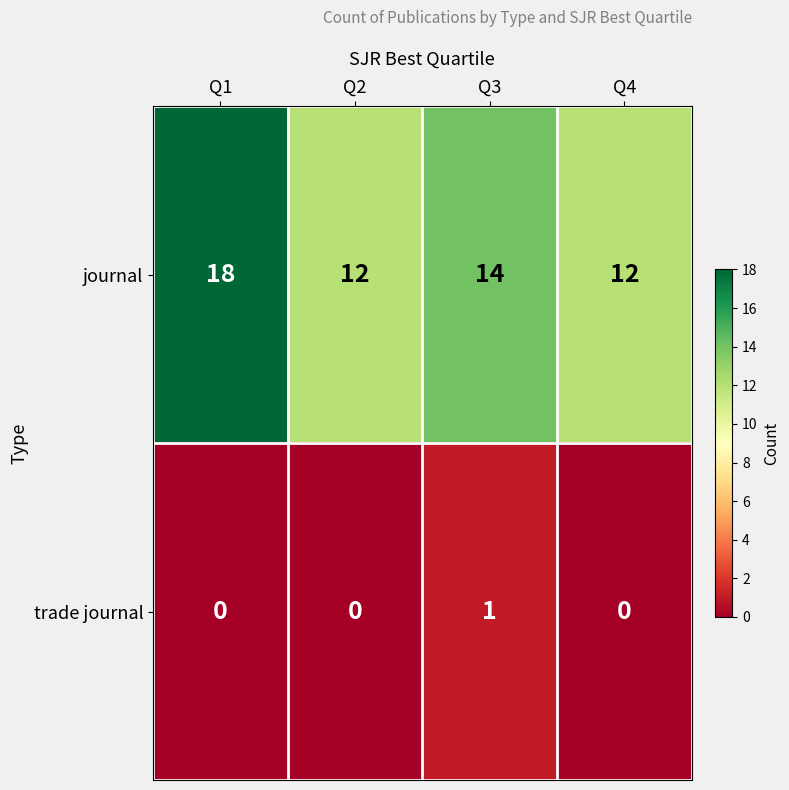

Reading right to left, extract all data points from this chart.

journal: Q4=12	Q3=14	Q2=12	Q1=18
trade journal: Q4=0	Q3=1	Q2=0	Q1=0